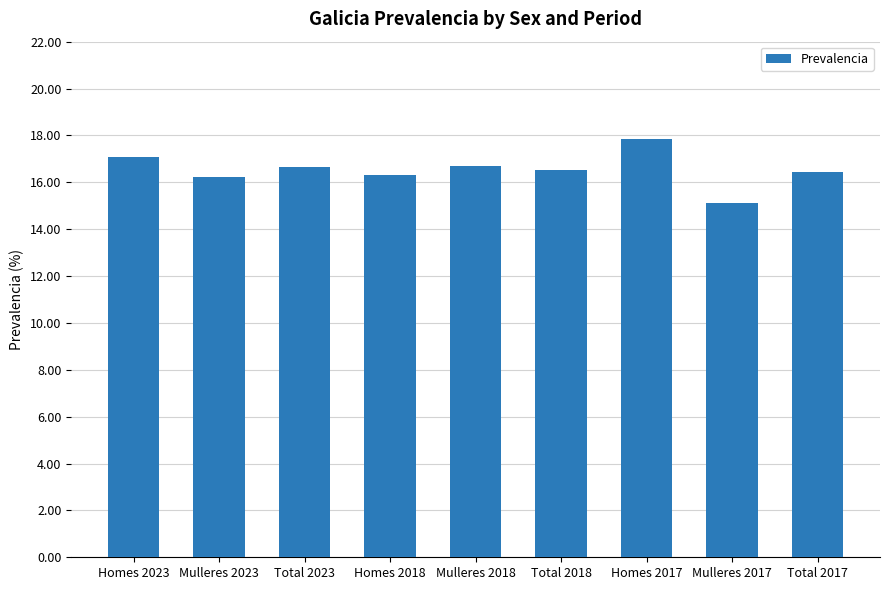

Which label corresponds to the smallest value in the chart?

Mulleres 2017